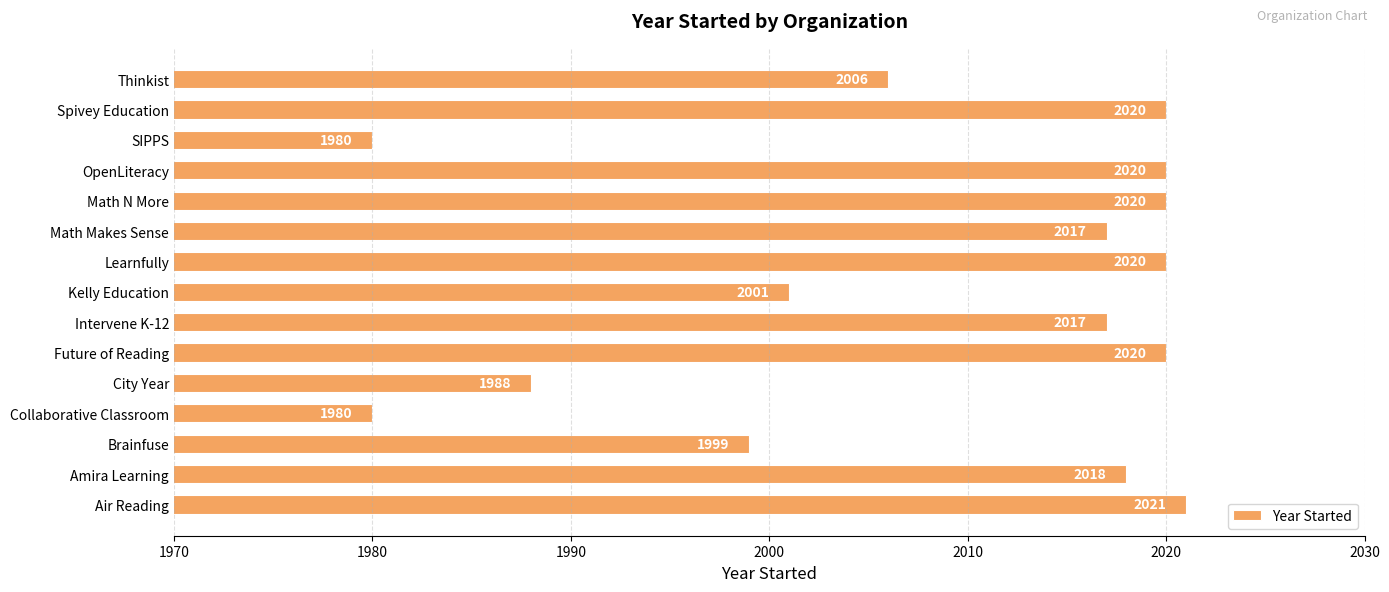

The value at City Year is 1988. True or false?

True